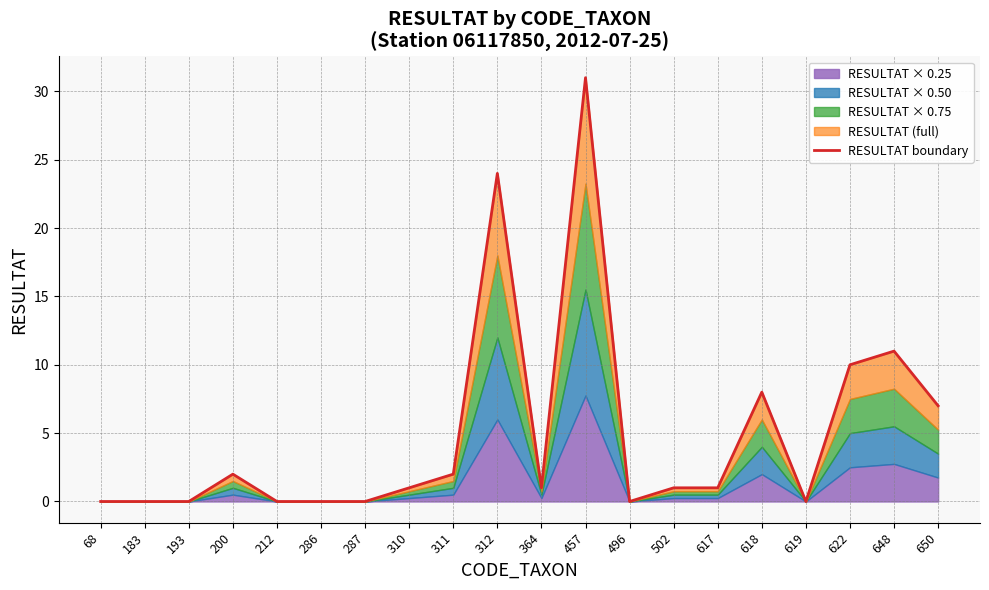

Where does the data first go above 1?

200